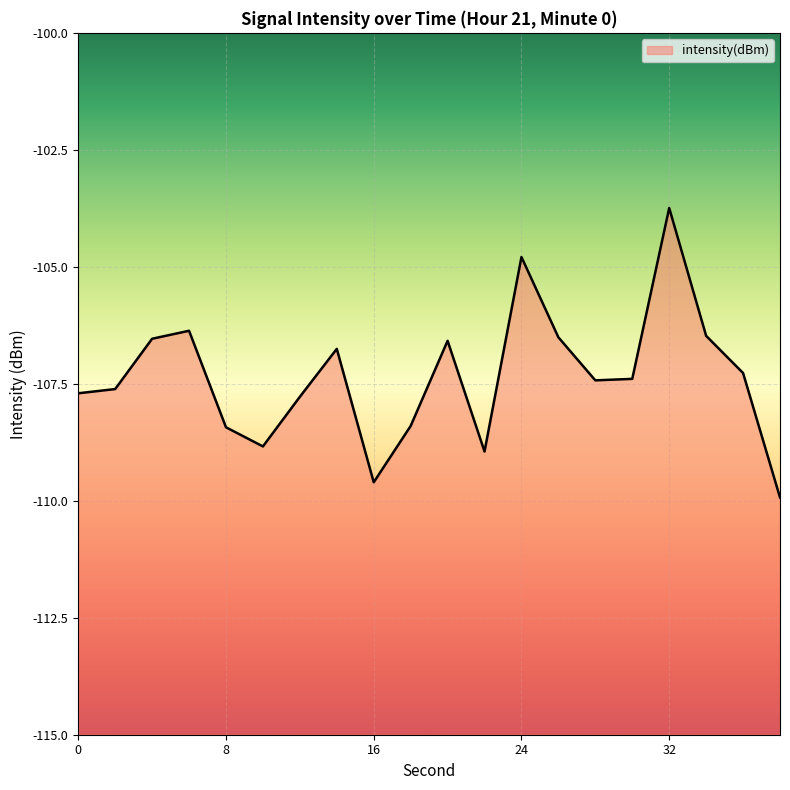

What is the greatest value displayed?

-103.7